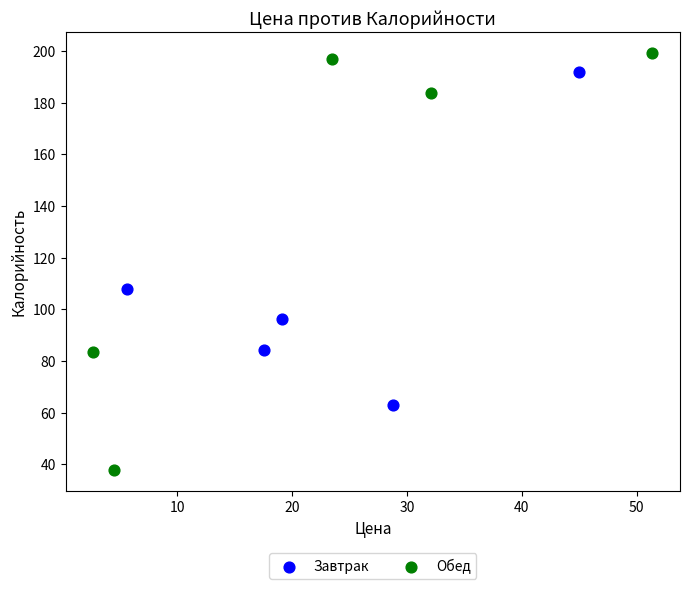

Which series contains the lowest Y value?

Обед